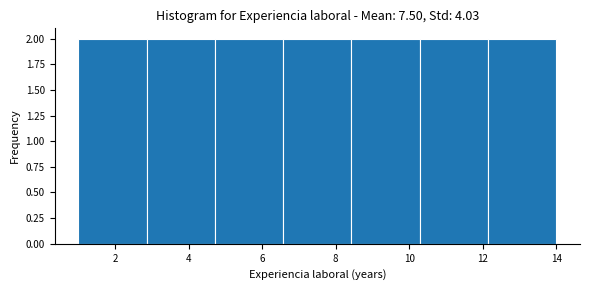

Reading left to right, transcribe this chart: for each bar, give the range it covers on the x-axis and its height. Neither the bar edges nor the heights are printed on the chart, so give them approximately, as read against the axes.

1.0 to 2.8: 2
2.8 to 4.8: 2
4.8 to 6.6: 2
6.6 to 8.4: 2
8.4 to 10.2: 2
10.2 to 12.2: 2
12.2 to 14.0: 2